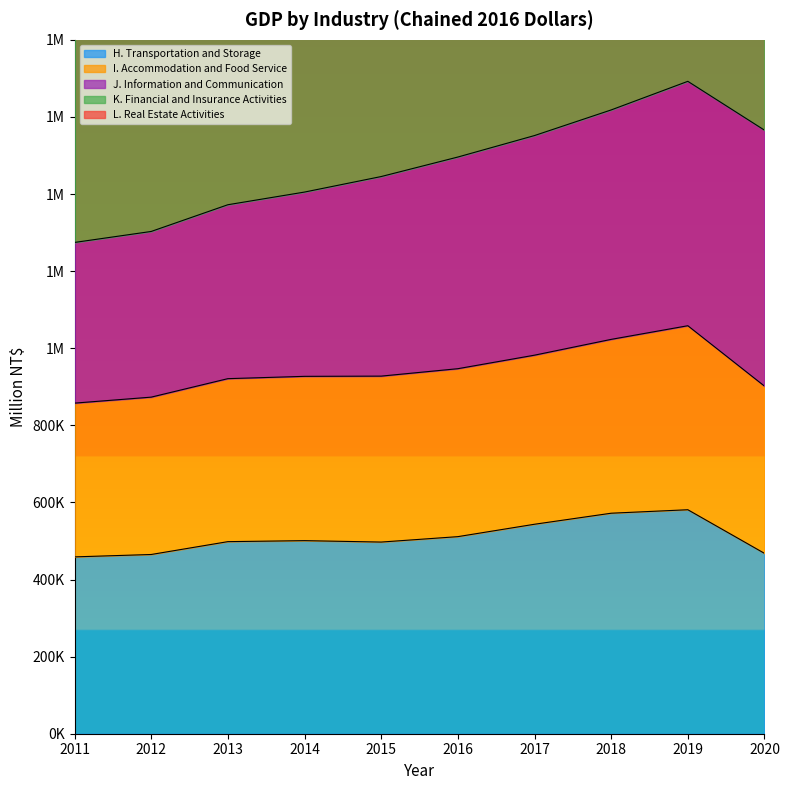

At which category does H. Transportation and Storage reach its first local valley?

2015